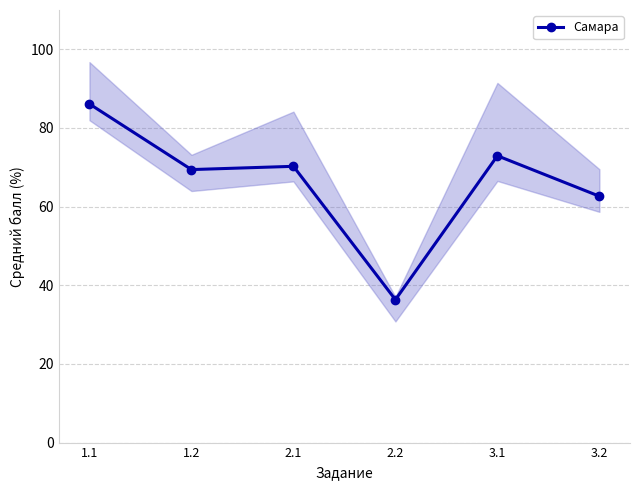

At which category does the chart reach its minimum across all series?

2.2